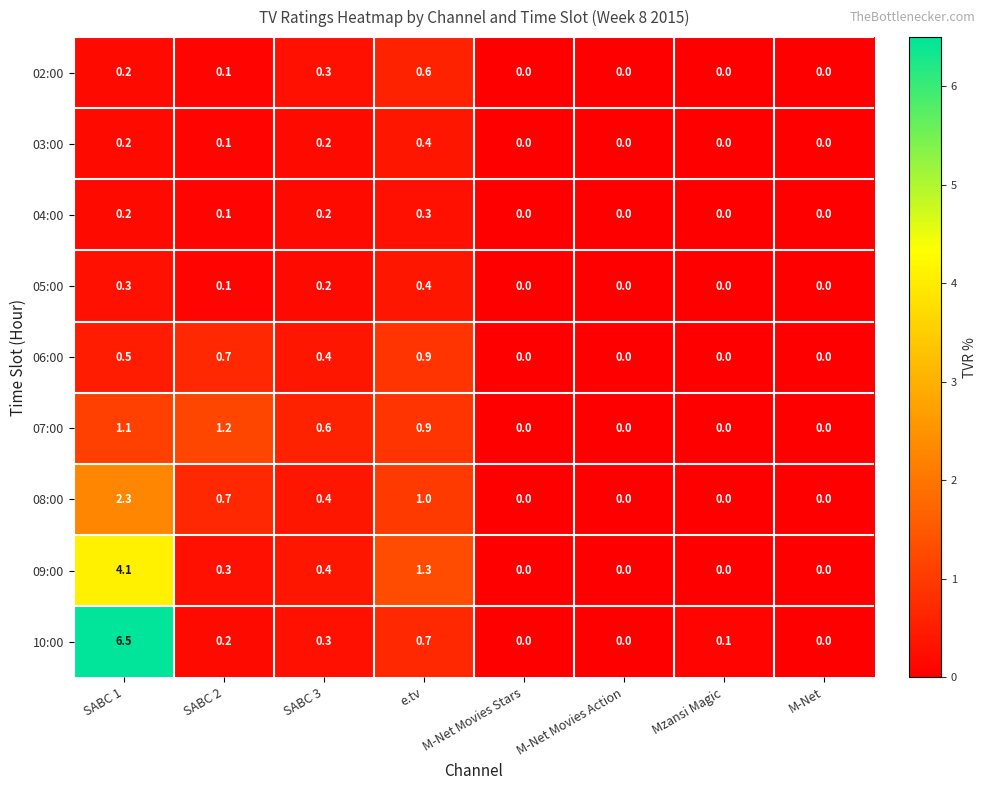

Which series has the widest spread of values?

10:00